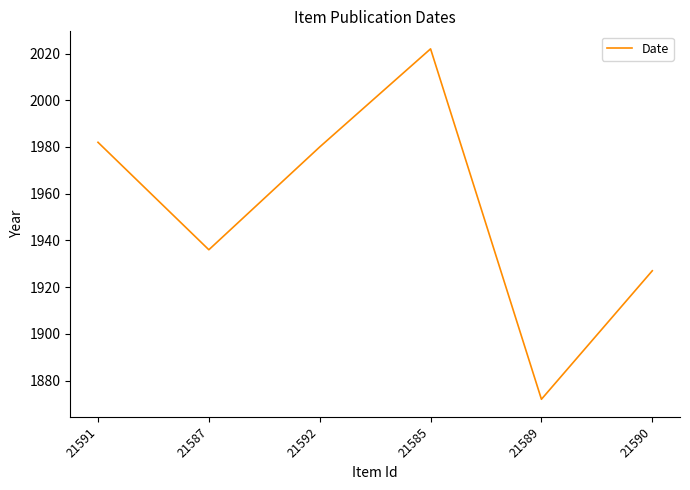

List the labels in order of value, smallest first.

21589, 21590, 21587, 21592, 21591, 21585